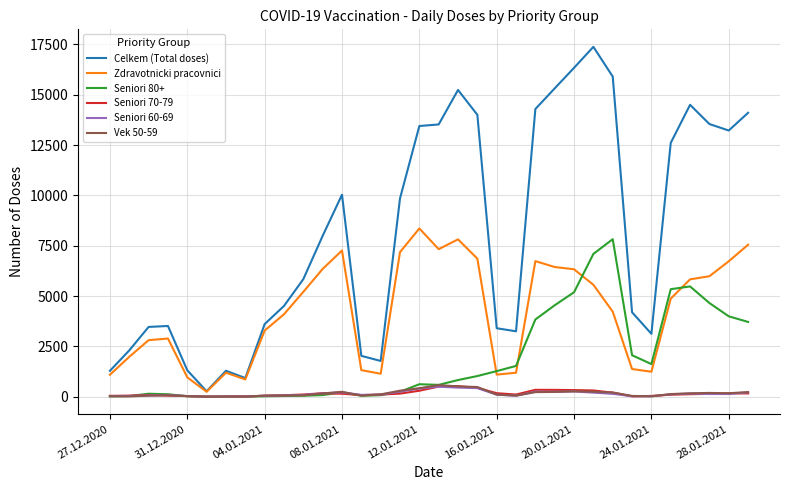

What is the highest value of the Celkem (Total doses) series?

17383